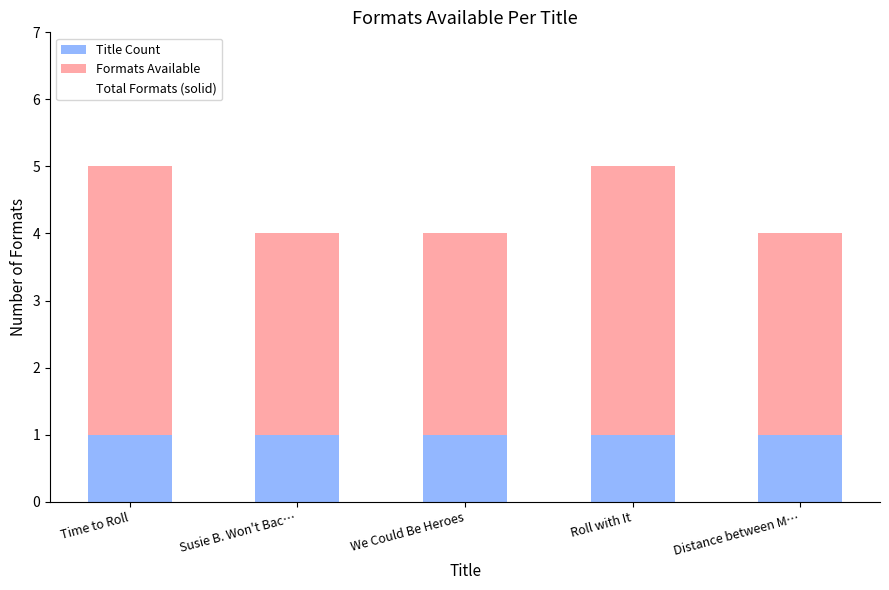

The Title Count series shows 1 at Distance between M…. True or false?

True